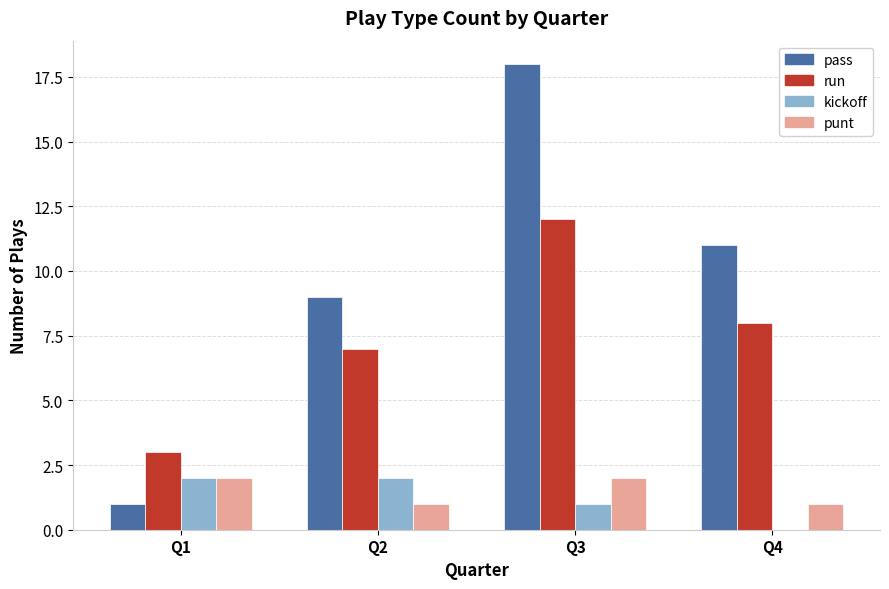

What is the sum of the run values at Q3 and Q4?

20